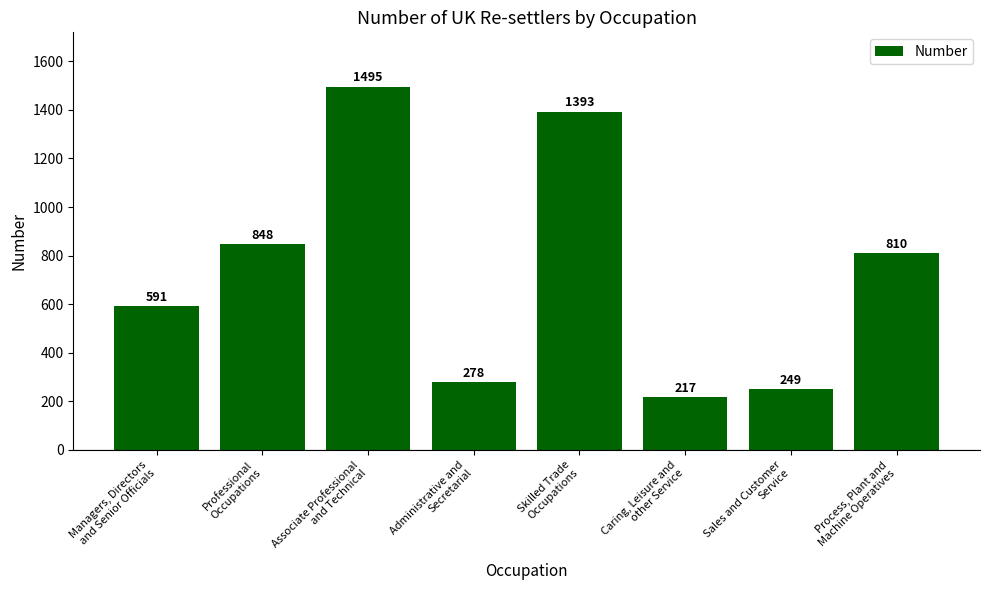

What is the smallest value displayed?

217